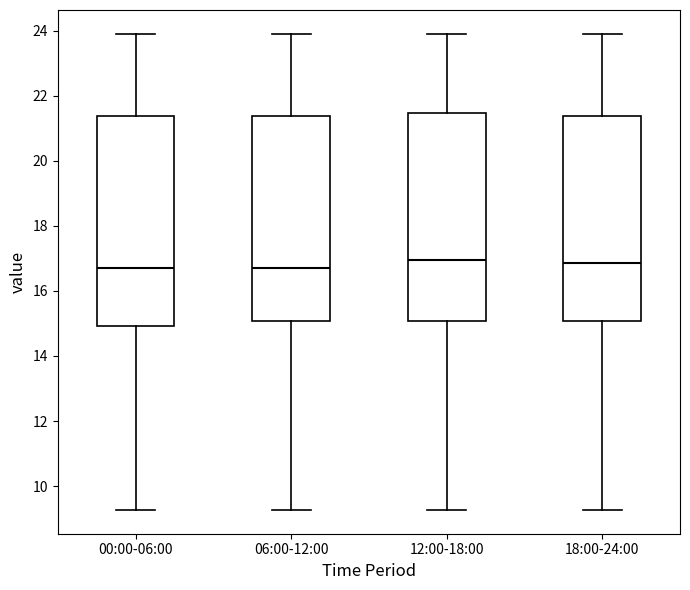

Reading left to right, read every box against the y-axis: the position of its median line, the range the box covers, and the ends of its whiskers. The values are not printed on the chart, so give them approximately, as read against the axis.

00:00-06:00: median 16.8, box 15.0 to 21.4, whiskers 9.2 to 24.0
06:00-12:00: median 16.8, box 15.0 to 21.4, whiskers 9.2 to 24.0
12:00-18:00: median 17.0, box 15.0 to 21.4, whiskers 9.2 to 24.0
18:00-24:00: median 16.8, box 15.0 to 21.4, whiskers 9.2 to 24.0